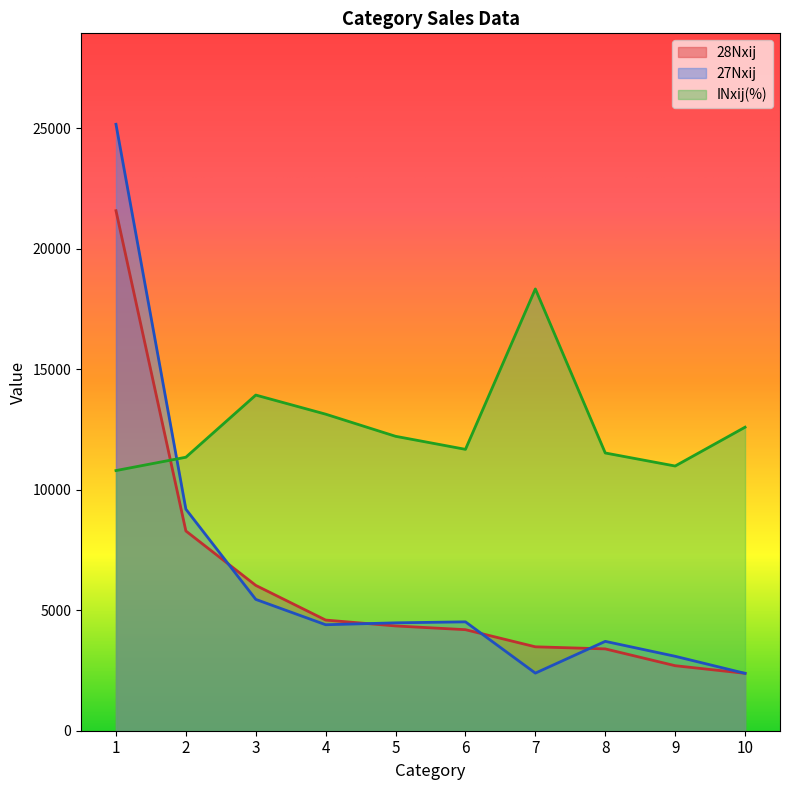

What is the value of the 28Nxij point at the 9th from the left?

2698.0